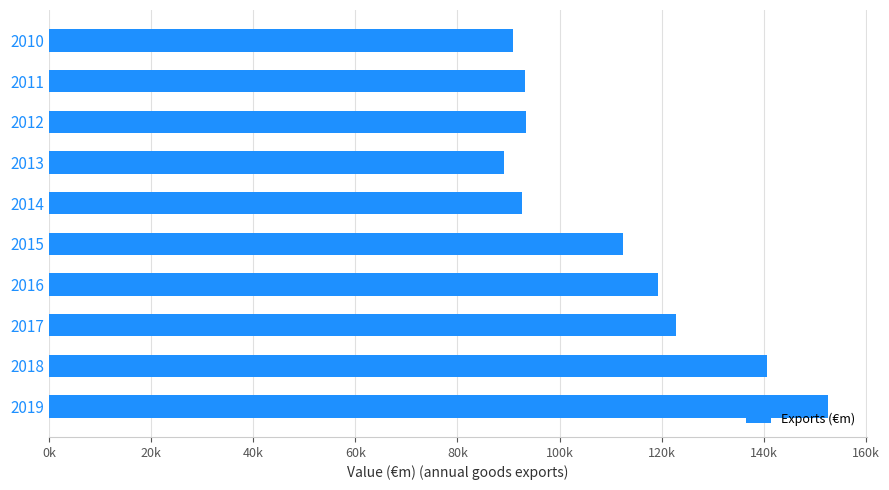

What is the sum of all values?

1107081.8